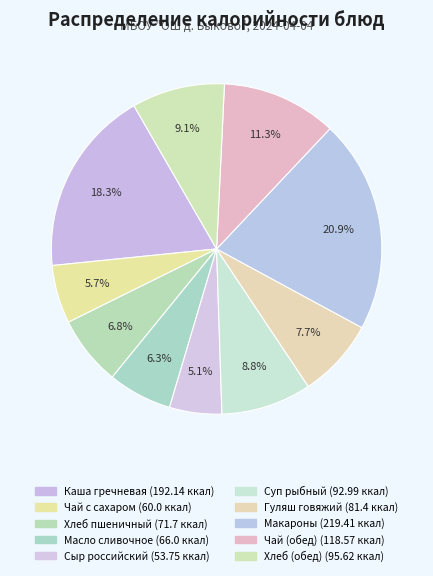

Count the number of slices in the pie.

10